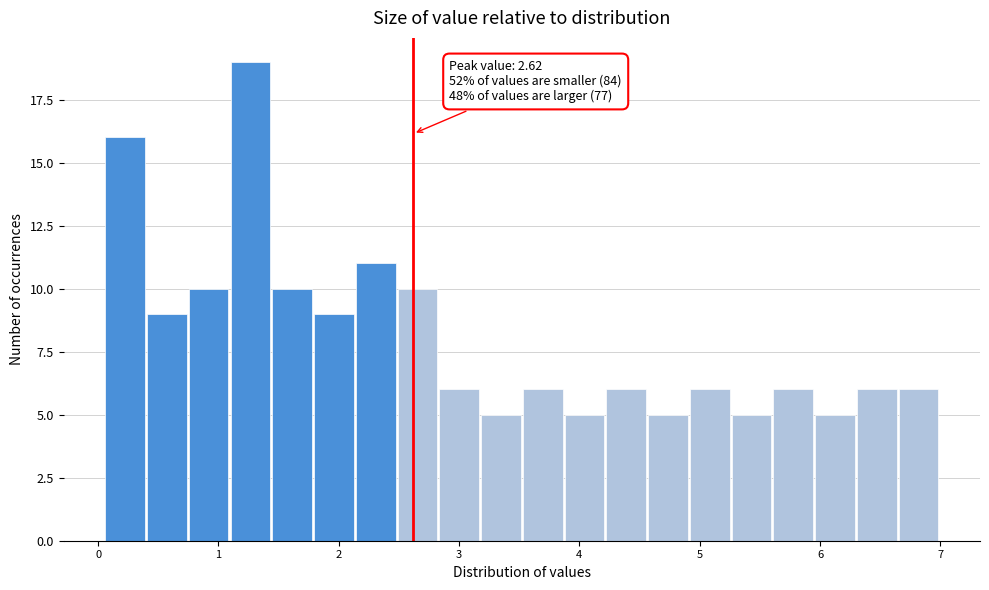

Read against the x-axis, roughly where is the centre of the tallest bar?

1.3